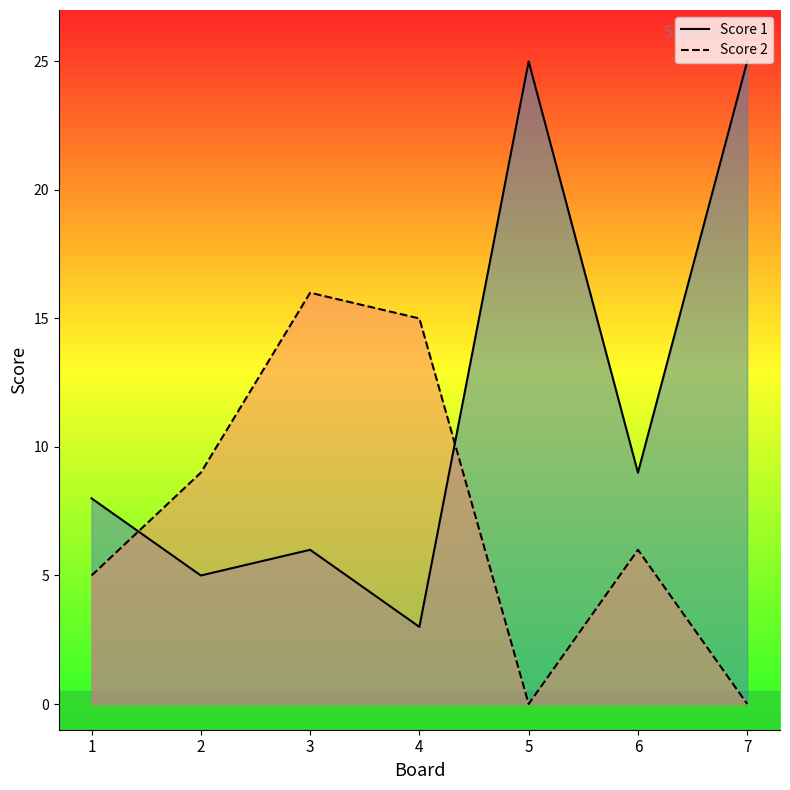

Where is the first local maximum for Score 1?

3